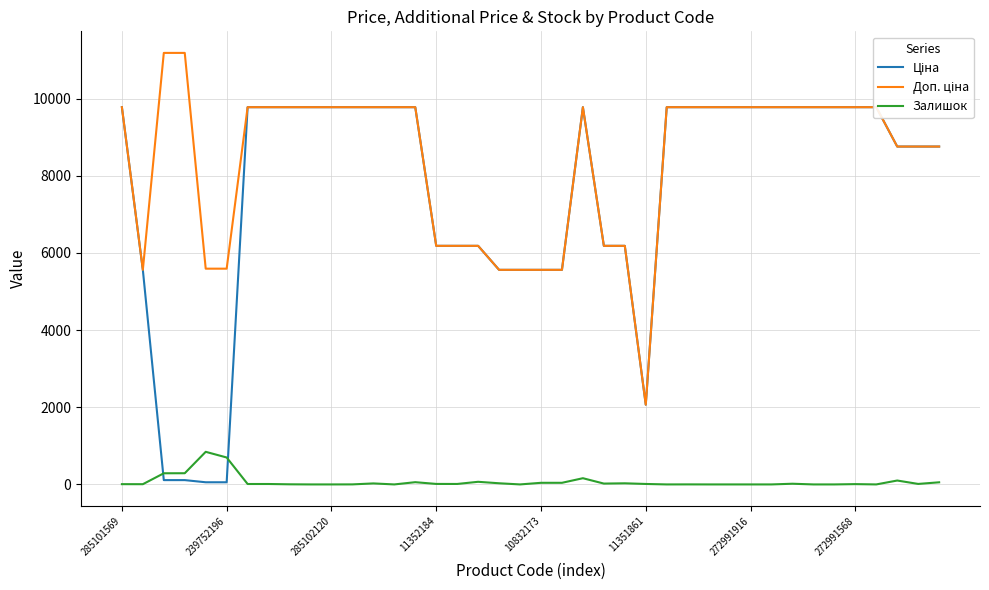

Reading left to right, transcribe all the data shown in this chart.

Ціна: 9775.5	5560.3	111.8	111.8	55.9	55.9	9775.5	9775.5	9775.5	9775.5	9775.5	9775.5	9775.5	9775.5	9775.5	6182.6	6182.6	6182.6	5560.3	5560.3	5560.3	5560.3	9775.5	6182.6	6182.6	2066.2	9775.5	9775.5	9775.5	9775.5	9775.5	9775.5	9775.5	9775.5	9775.5	9775.5	9775.5	8755.5	8755.5	8755.5
Доп. ціна: 9775.5	5560.3	11182.0	11182.0	5591.0	5591.0	9775.5	9775.5	9775.5	9775.5	9775.5	9775.5	9775.5	9775.5	9775.5	6182.6	6182.6	6182.6	5560.3	5560.3	5560.3	5560.3	9775.5	6182.6	6182.6	2066.0	9775.5	9775.5	9775.5	9775.5	9775.5	9775.5	9775.5	9775.5	9775.5	9775.5	9775.5	8755.5	8755.5	8755.5
Залишок: 7.0	6.0	289.0	290.0	845.0	698.0	11.0	11.0	3.0	0.0	0.0	1.0	26.0	0.0	58.0	13.0	12.0	68.0	30.0	0.0	42.0	42.0	161.0	22.0	29.0	12.0	0.0	1.0	0.0	0.0	0.0	0.0	18.0	0.0	0.0	8.0	0.0	101.0	13.0	55.0